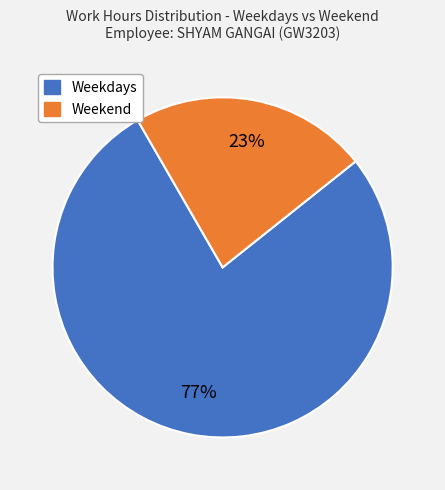

To the nearest percent, what is the average slice percentage?

50%